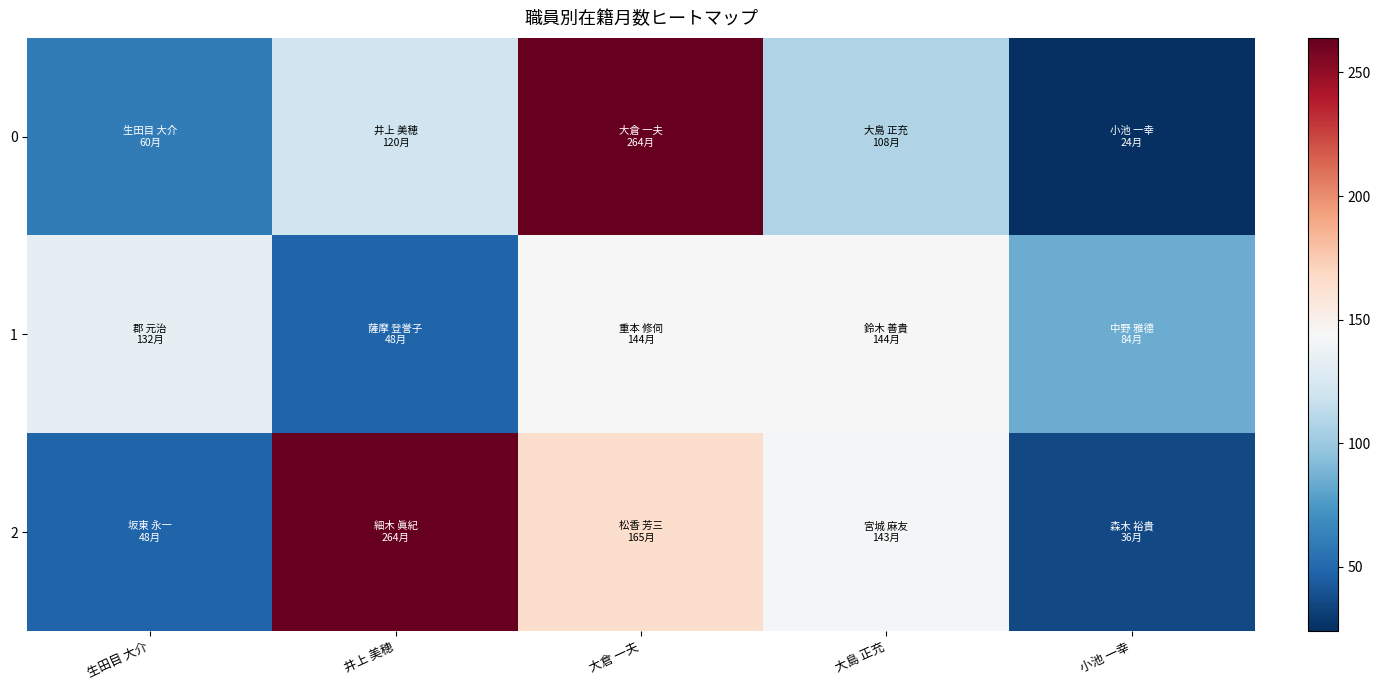

List the series in order of their overall mean, highest first.

2, 0, 1